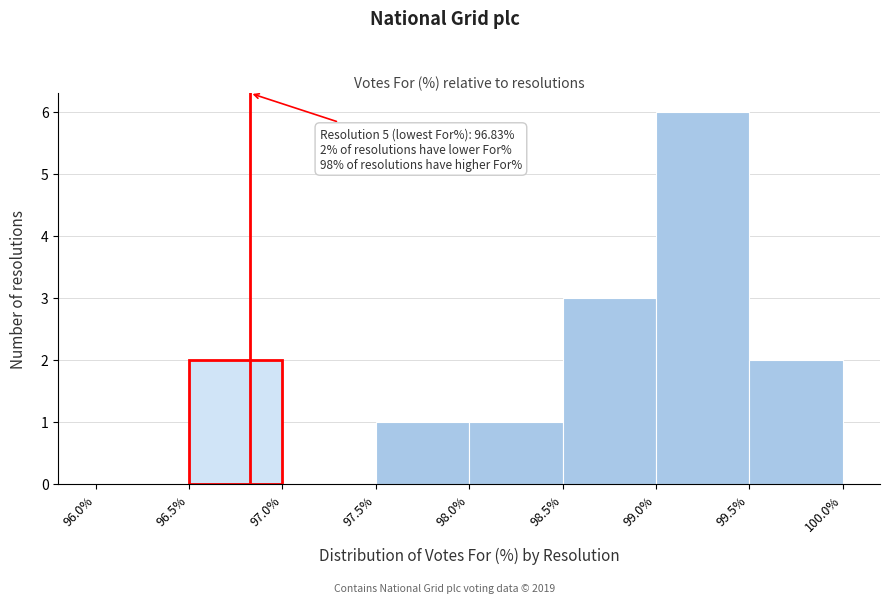

Which range on the x-axis has the tallest bar?

99.0% to 99.5%